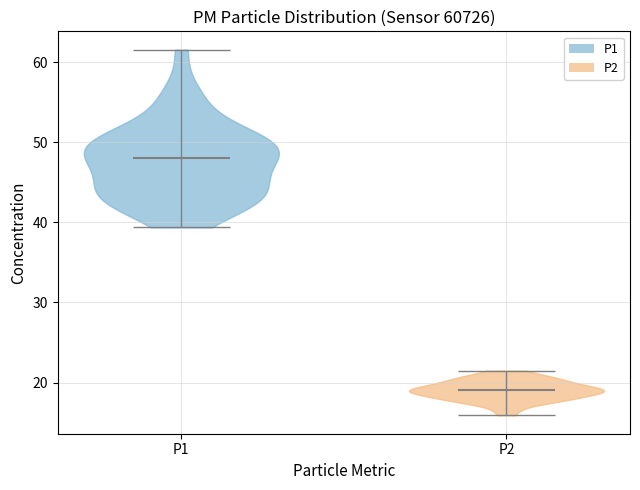

Which violin has the lowest median line?

P2